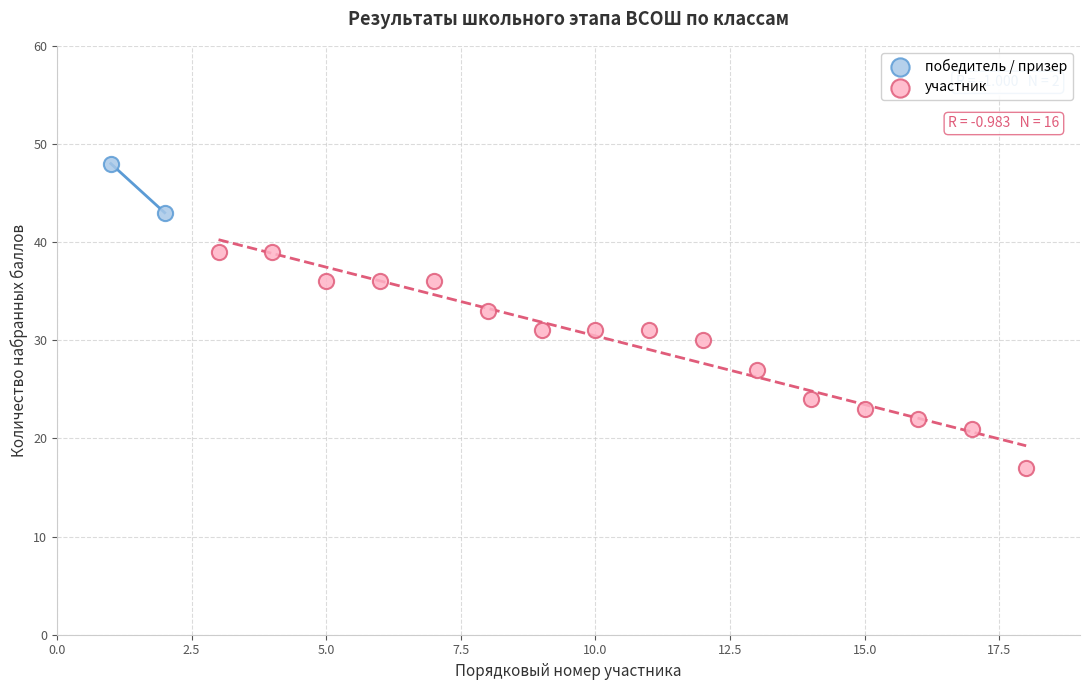

Which series has the widest spread of Y values?

участник